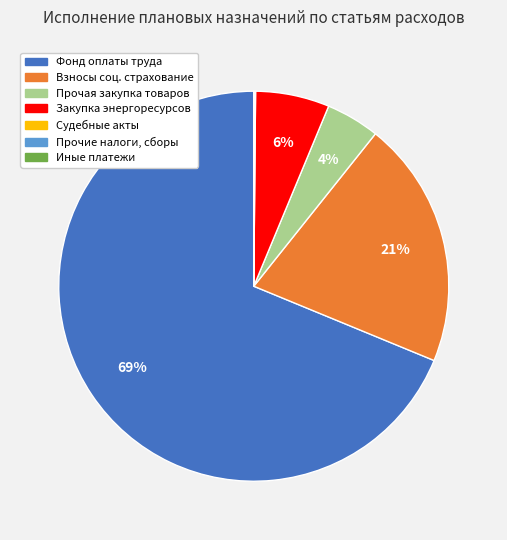

Is there a majority slice in this chart?

Yes